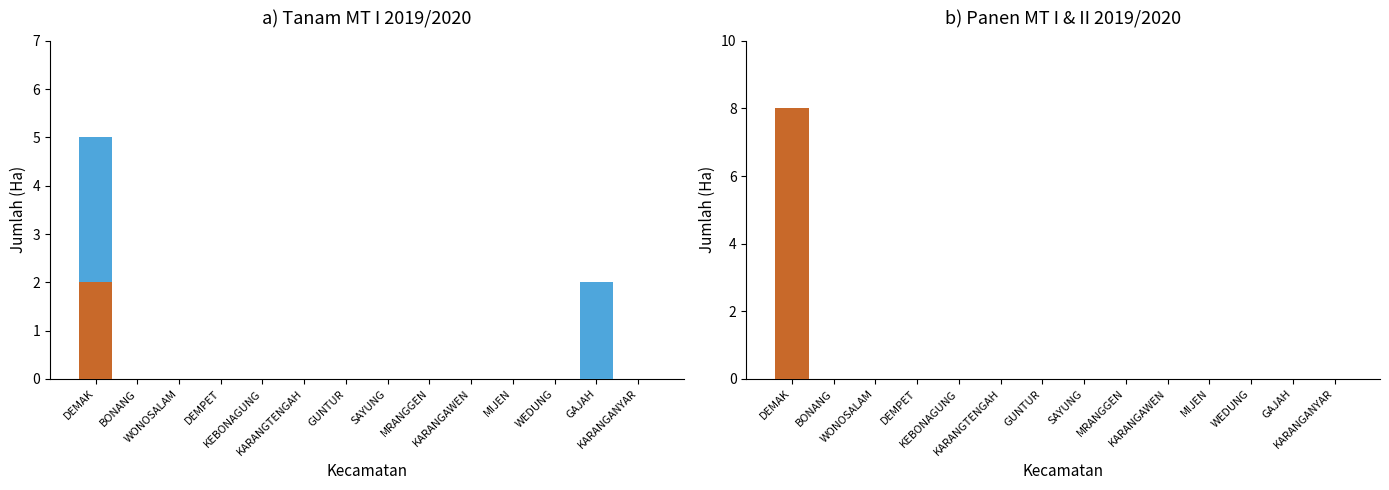

Reading left to right, list all the values displayed in this chart.

TANAM MT I (JUMLAH): 5	0	0	0	0	0	0	0	0	0	0	0	2	0
PANEN MT I (JUMLAH): 2	0	0	0	0	0	0	0	0	0	0	0	0	0
TANAM MT II (JUMLAH): 5	0	0	0	0	0	0	0	0	0	0	0	0	0
PANEN MT II (JUMLAH): 8	0	0	0	0	0	0	0	0	0	0	0	0	0